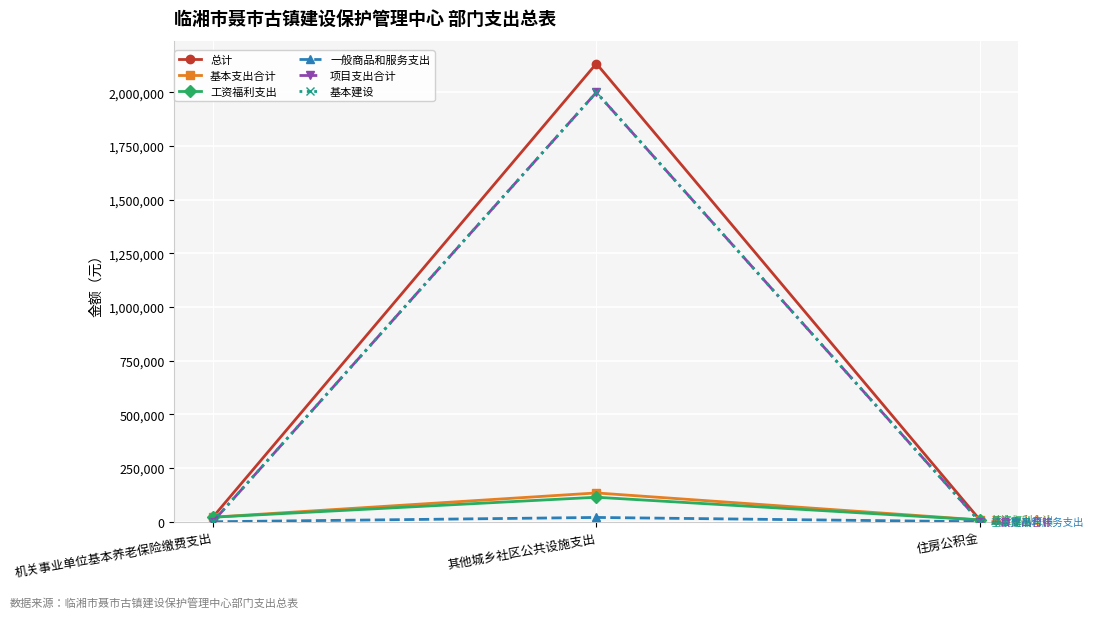

Reading left to right, transcribe all the data shown in this chart.

总计: 21110.4	2134179.5	8444.2
基本支出合计: 21110.4	134179.5	8444.2
工资福利支出: 21110.4	114179.5	8444.2
一般商品和服务支出: 0.0	20000.0	0.0
项目支出合计: 0.0	2000000.0	0.0
基本建设: 0.0	2000000.0	0.0